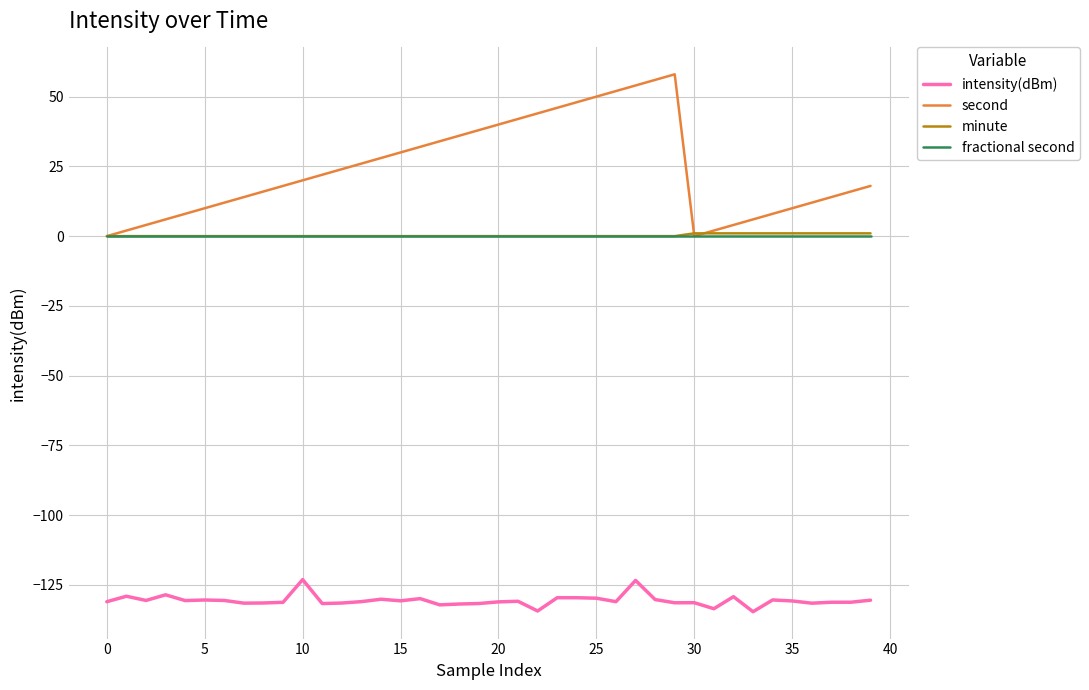

True or false: fractional second and intensity(dBm) cross at least once.

False